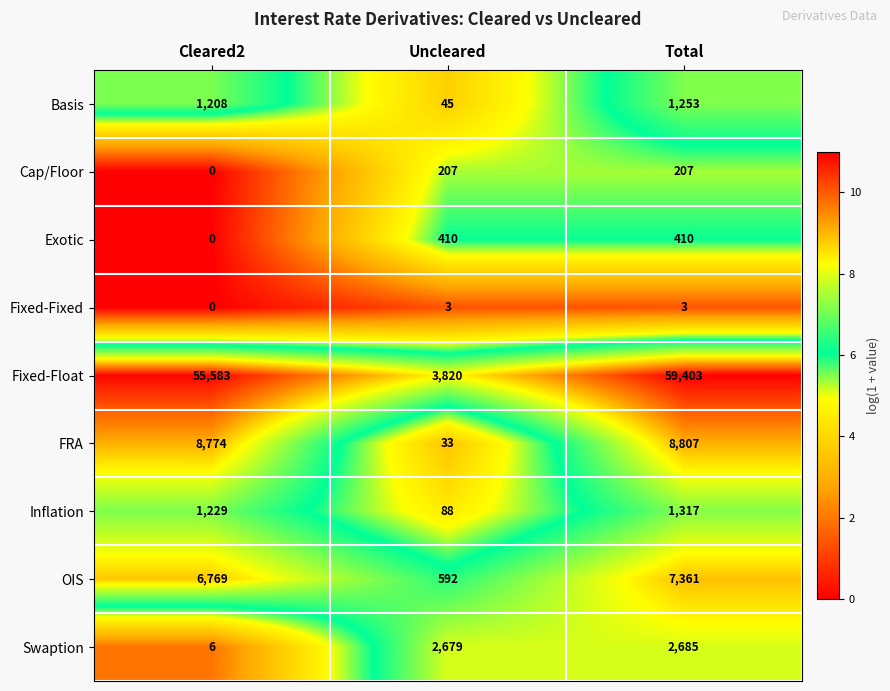

Read the OIS value at Uncleared.

592